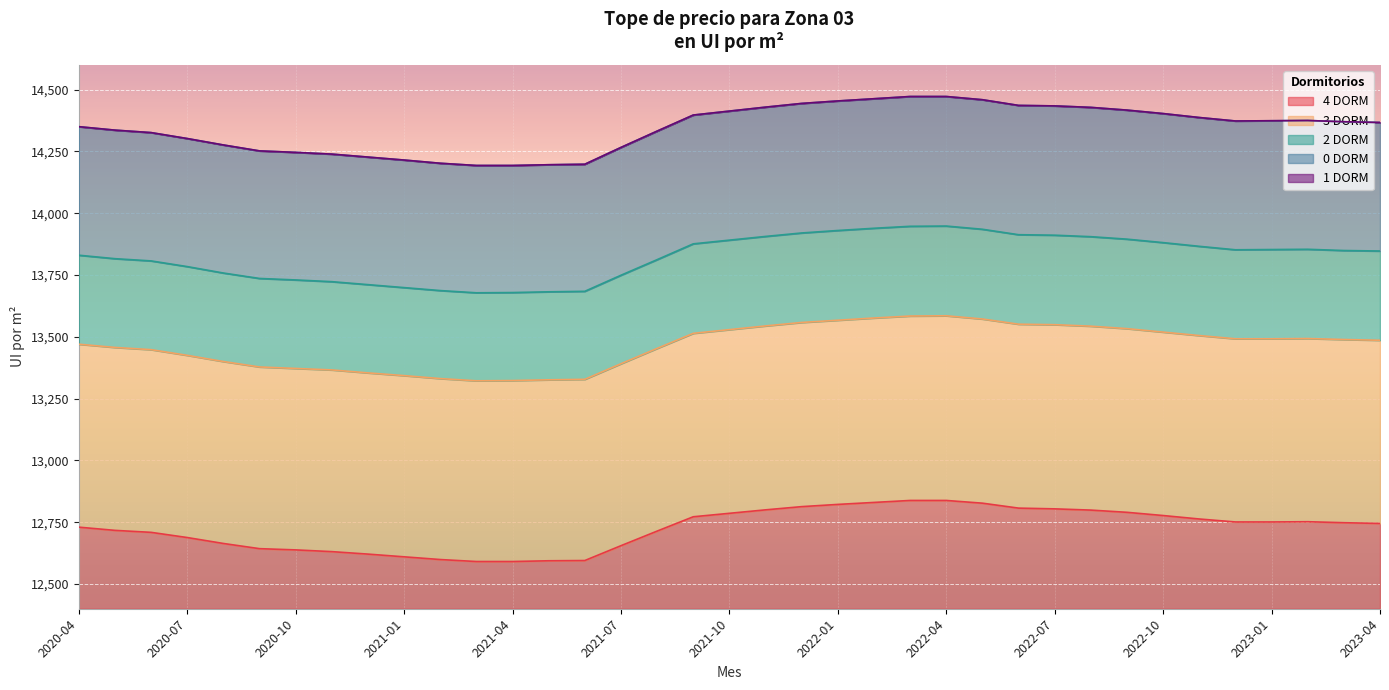

What are all the series names shown in the legend?

0 DORM, 1 DORM, 2 DORM, 3 DORM, 4 DORM